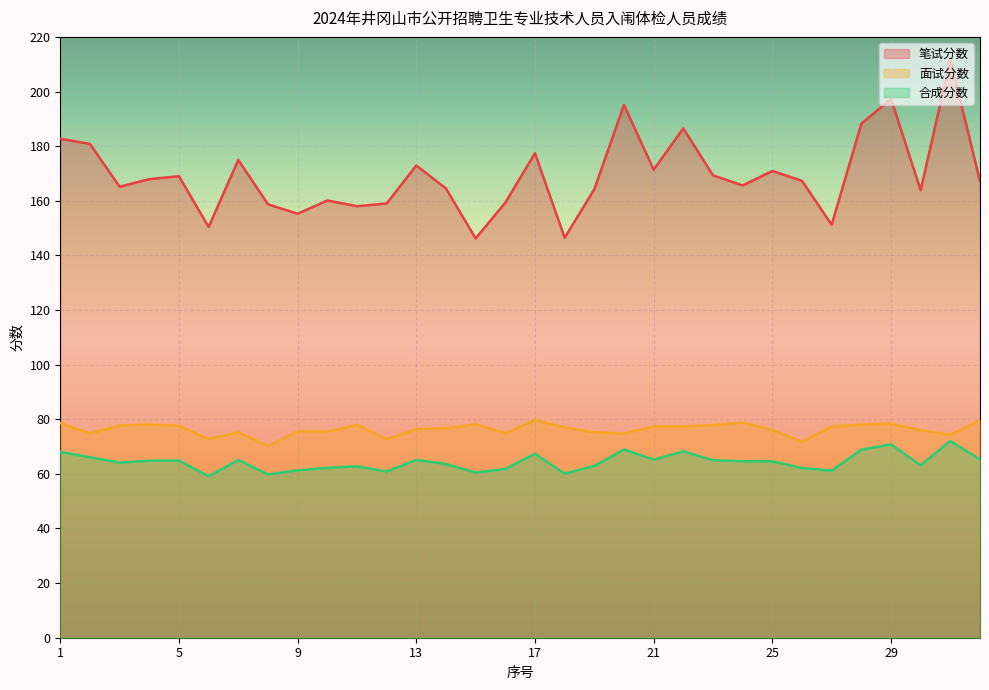

Reading right to left, extract all data points from this chart.

笔试分数: 32=167.2	31=211.7	30=163.8	29=197.3	28=188.2	27=151.2	26=167.3	25=170.9	24=165.6	23=169.3	22=186.5	21=171.4	20=195.1	19=164.2	18=146.4	17=177.4	16=159.3	15=146.2	14=164.5	13=172.9	12=159.0	11=158.0	10=160.1	9=155.2	8=158.7	7=174.9	6=150.4	5=169.0	4=167.9	3=165.2	2=180.8	1=182.7
面试分数: 32=79.6	31=74.3	30=75.9	29=78.4	28=78.1	27=77.3	26=71.7	25=76.0	24=78.8	23=77.8	22=77.3	21=77.4	20=74.8	19=75.2	18=77.0	17=79.7	16=74.9	15=78.2	14=76.7	13=76.3	12=72.7	11=77.9	10=75.4	9=75.6	8=70.2	7=75.2	6=72.7	5=77.6	4=78.1	3=77.7	2=74.8	1=78.6
合成分数: 32=65.3	31=72.1	30=63.1	29=70.8	28=68.9	27=61.2	26=62.1	25=64.6	24=64.6	23=65.0	22=68.2	21=65.2	20=68.9	19=62.9	18=60.1	17=67.4	16=61.8	15=60.5	14=63.6	13=65.1	12=60.9	11=62.8	10=62.2	9=61.3	8=59.8	7=65.1	6=59.2	5=64.9	4=64.8	3=64.1	2=66.1	1=68.0